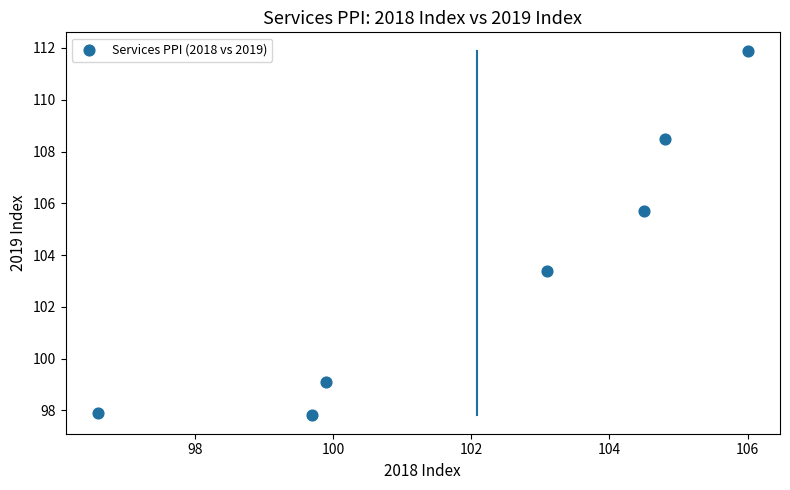

What is the range of Y values (max minus min)?

14.1